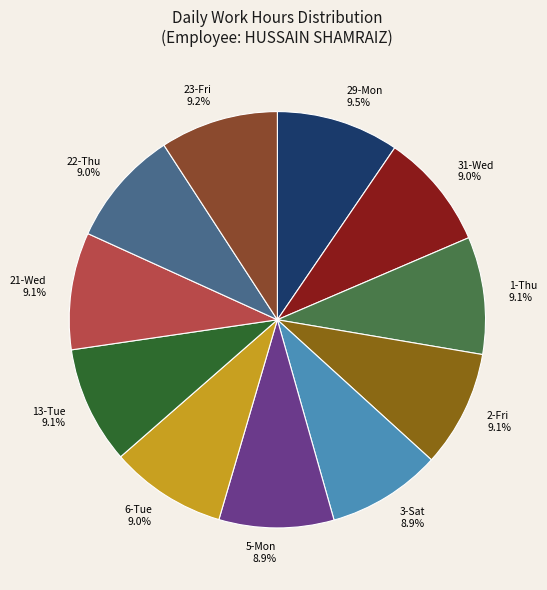

To the nearest percent, what is the combined percentage of 29-Mon and 2-Fri?

19%